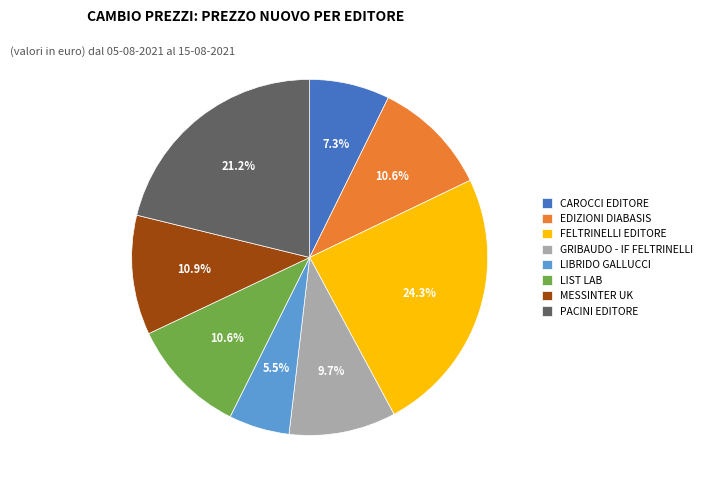

What percentage is the PACINI EDITORE slice, to the nearest percent?

21%